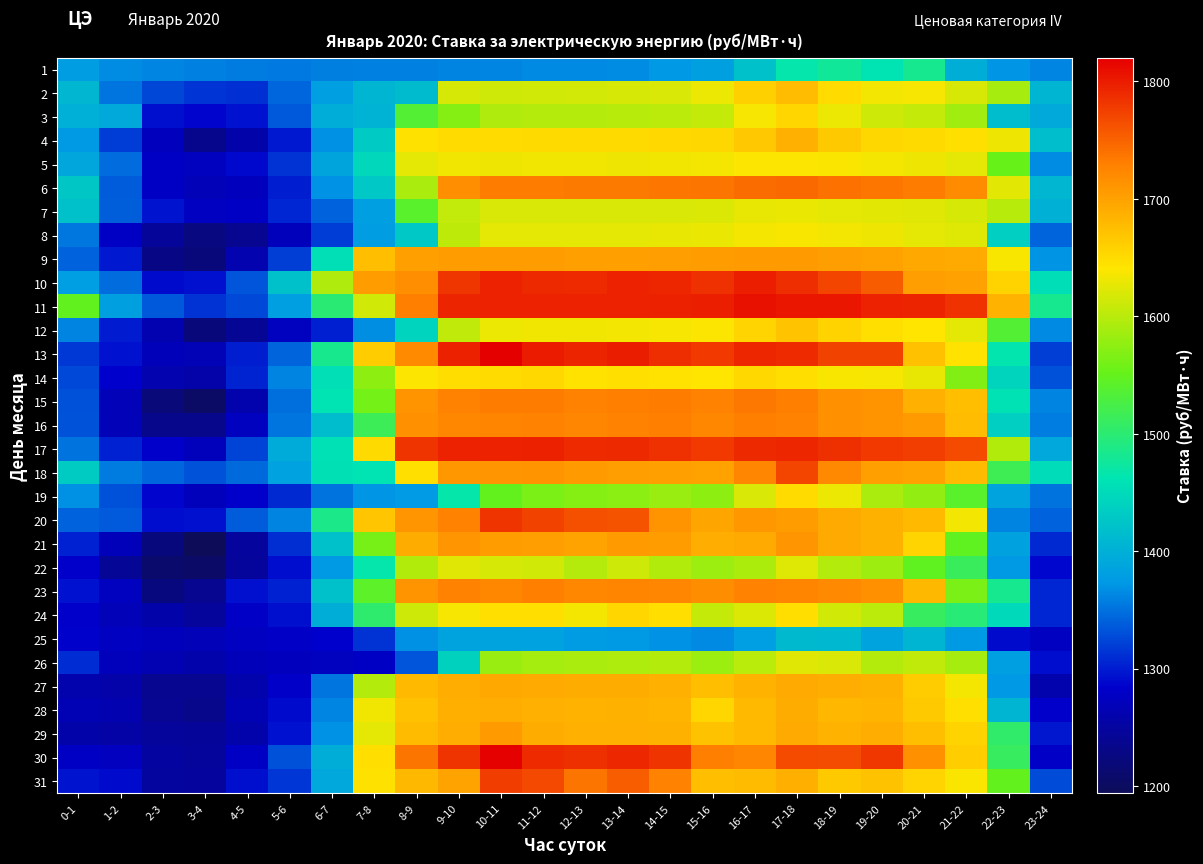

Reading left to right, transcribe all the data shown in this chart.

1: 0-1=1377.6	1-2=1365.5	2-3=1362.0	3-4=1359.8	4-5=1355.6	5-6=1354.2	6-7=1358.8	7-8=1359.9	8-9=1360.2	9-10=1361.1	10-11=1362.2	11-12=1364.2	12-13=1364.2	13-14=1365.5	14-15=1373.0	15-16=1382.1	16-17=1420.1	17-18=1466.4	18-19=1476.8	19-20=1461.6	20-21=1481.6	21-22=1398.0	22-23=1371.7	23-24=1362.0
2: 0-1=1407.3	1-2=1352.0	2-3=1325.5	3-4=1314.8	4-5=1311.8	5-6=1343.6	6-7=1380.4	7-8=1405.8	8-9=1413.3	9-10=1616.7	10-11=1612.7	11-12=1614.6	12-13=1615.7	13-14=1616.2	14-15=1619.5	15-16=1630.4	16-17=1659.4	17-18=1677.0	18-19=1649.8	19-20=1634.0	20-21=1635.7	21-22=1617.4	22-23=1590.2	23-24=1406.0
3: 0-1=1399.8	1-2=1392.8	2-3=1292.4	3-4=1285.8	4-5=1294.7	5-6=1334.8	6-7=1396.4	7-8=1403.3	8-9=1535.6	9-10=1570.0	10-11=1594.9	11-12=1598.2	12-13=1598.7	13-14=1599.6	14-15=1602.1	15-16=1606.2	16-17=1635.6	17-18=1654.2	18-19=1630.3	19-20=1611.8	20-21=1607.2	21-22=1586.4	22-23=1416.0	23-24=1392.6
4: 0-1=1374.2	1-2=1318.8	2-3=1272.8	3-4=1234.6	4-5=1257.7	5-6=1299.1	6-7=1367.9	7-8=1430.1	8-9=1644.7	9-10=1649.7	10-11=1650.0	11-12=1650.6	12-13=1650.4	13-14=1650.6	14-15=1651.6	15-16=1653.3	16-17=1666.9	17-18=1687.6	18-19=1665.0	19-20=1653.2	20-21=1651.1	21-22=1645.4	22-23=1631.4	23-24=1417.8
5: 0-1=1389.6	1-2=1347.0	2-3=1277.8	3-4=1274.9	4-5=1288.2	5-6=1313.7	6-7=1387.0	7-8=1446.2	8-9=1625.8	9-10=1632.2	10-11=1631.8	11-12=1632.4	12-13=1631.9	13-14=1631.6	14-15=1633.0	15-16=1634.7	16-17=1639.6	17-18=1640.2	18-19=1638.4	19-20=1635.4	20-21=1631.6	21-22=1626.7	22-23=1551.9	23-24=1365.4
6: 0-1=1426.9	1-2=1337.6	2-3=1278.1	3-4=1269.0	4-5=1272.9	5-6=1300.8	6-7=1369.6	7-8=1427.8	8-9=1591.4	9-10=1716.6	10-11=1732.5	11-12=1733.0	12-13=1733.6	13-14=1734.2	14-15=1736.8	15-16=1738.1	16-17=1744.1	17-18=1746.1	18-19=1740.6	19-20=1736.2	20-21=1733.0	21-22=1719.1	22-23=1625.4	23-24=1407.3
7: 0-1=1421.4	1-2=1338.5	2-3=1296.6	3-4=1276.3	4-5=1279.2	5-6=1305.5	6-7=1341.1	7-8=1380.0	8-9=1541.2	9-10=1605.4	10-11=1618.8	11-12=1618.8	12-13=1619.1	13-14=1618.7	14-15=1619.5	15-16=1620.5	16-17=1627.0	17-18=1628.3	18-19=1626.6	19-20=1625.0	20-21=1623.5	21-22=1616.8	22-23=1599.5	23-24=1401.2
8: 0-1=1353.4	1-2=1278.8	2-3=1244.4	3-4=1225.2	4-5=1238.0	5-6=1272.2	6-7=1319.5	7-8=1377.8	8-9=1427.8	9-10=1602.9	10-11=1625.9	11-12=1626.3	12-13=1626.2	13-14=1626.6	14-15=1627.9	15-16=1628.8	16-17=1634.8	17-18=1637.9	18-19=1634.1	19-20=1631.2	20-21=1626.1	21-22=1622.8	22-23=1437.2	23-24=1342.7
9: 0-1=1341.9	1-2=1298.3	2-3=1228.3	3-4=1222.0	4-5=1261.7	5-6=1320.2	6-7=1455.0	7-8=1674.5	8-9=1701.9	9-10=1705.0	10-11=1704.5	11-12=1704.3	12-13=1702.2	13-14=1702.4	14-15=1703.6	15-16=1705.2	16-17=1706.5	17-18=1705.5	18-19=1703.5	19-20=1699.9	20-21=1694.2	21-22=1692.9	22-23=1637.0	23-24=1371.2
10: 0-1=1379.9	1-2=1347.6	2-3=1290.5	3-4=1294.2	4-5=1334.6	5-6=1421.2	6-7=1594.5	7-8=1704.1	8-9=1716.6	9-10=1782.1	10-11=1795.0	11-12=1790.0	12-13=1788.8	13-14=1795.1	14-15=1792.6	15-16=1785.4	16-17=1797.9	17-18=1787.3	18-19=1771.4	19-20=1754.7	20-21=1703.6	21-22=1701.5	22-23=1657.3	23-24=1454.4
11: 0-1=1547.5	1-2=1381.8	2-3=1334.7	3-4=1313.7	4-5=1327.2	5-6=1380.7	6-7=1499.8	7-8=1613.7	8-9=1729.8	9-10=1794.4	10-11=1795.3	11-12=1795.5	12-13=1794.9	13-14=1794.5	14-15=1796.5	15-16=1798.1	16-17=1807.6	17-18=1804.2	18-19=1804.1	19-20=1794.8	20-21=1793.7	21-22=1784.1	22-23=1685.1	23-24=1481.5
12: 0-1=1360.6	1-2=1300.1	2-3=1263.3	3-4=1222.1	4-5=1241.1	5-6=1275.6	6-7=1302.1	7-8=1366.6	8-9=1441.2	9-10=1604.6	10-11=1629.8	11-12=1633.0	12-13=1633.1	13-14=1633.4	14-15=1635.8	15-16=1639.8	16-17=1655.6	17-18=1670.0	18-19=1656.4	19-20=1645.3	20-21=1641.4	21-22=1626.0	22-23=1535.6	23-24=1365.0
13: 0-1=1316.9	1-2=1295.0	2-3=1270.6	3-4=1268.2	4-5=1301.2	5-6=1342.3	6-7=1483.5	7-8=1663.2	8-9=1720.3	9-10=1796.2	10-11=1820.2	11-12=1799.8	12-13=1794.5	13-14=1798.3	14-15=1788.0	15-16=1779.3	16-17=1792.2	17-18=1788.7	18-19=1773.7	19-20=1773.7	20-21=1673.1	21-22=1643.7	22-23=1464.5	23-24=1321.0
14: 0-1=1326.2	1-2=1284.4	2-3=1261.5	3-4=1256.7	4-5=1304.2	5-6=1361.3	6-7=1455.5	7-8=1575.0	8-9=1639.5	9-10=1648.7	10-11=1649.4	11-12=1652.6	12-13=1643.9	13-14=1646.0	14-15=1644.0	15-16=1641.0	16-17=1652.5	17-18=1647.1	18-19=1637.4	19-20=1636.2	20-21=1627.9	21-22=1567.9	22-23=1443.1	23-24=1331.2
15: 0-1=1331.5	1-2=1269.6	2-3=1220.4	3-4=1204.9	4-5=1261.1	5-6=1349.0	6-7=1460.8	7-8=1560.3	8-9=1713.6	9-10=1728.2	10-11=1732.2	11-12=1731.7	12-13=1728.0	13-14=1730.6	14-15=1731.0	15-16=1727.1	16-17=1734.8	17-18=1729.4	18-19=1715.8	19-20=1711.5	20-21=1687.2	21-22=1673.8	22-23=1458.8	23-24=1360.3
16: 0-1=1332.4	1-2=1268.8	2-3=1234.1	3-4=1233.2	4-5=1275.6	5-6=1352.1	6-7=1416.6	7-8=1514.8	8-9=1714.8	9-10=1722.9	10-11=1725.5	11-12=1728.1	12-13=1723.9	13-14=1728.1	14-15=1730.0	15-16=1722.7	16-17=1729.5	17-18=1727.7	18-19=1715.0	19-20=1711.6	20-21=1707.2	21-22=1676.6	22-23=1436.4	23-24=1357.3
17: 0-1=1351.0	1-2=1303.9	2-3=1282.3	3-4=1271.0	4-5=1323.1	5-6=1394.5	6-7=1457.4	7-8=1650.8	8-9=1782.9	9-10=1795.2	10-11=1795.7	11-12=1795.8	12-13=1789.0	13-14=1790.6	14-15=1785.4	15-16=1779.3	16-17=1790.2	17-18=1792.7	18-19=1786.5	19-20=1779.2	20-21=1775.6	21-22=1767.4	22-23=1595.2	23-24=1391.8
18: 0-1=1432.2	1-2=1356.4	2-3=1343.9	3-4=1332.8	4-5=1346.1	5-6=1383.8	6-7=1455.9	7-8=1460.7	8-9=1645.4	9-10=1707.9	10-11=1711.0	11-12=1711.9	12-13=1705.3	13-14=1703.9	14-15=1701.8	15-16=1700.3	16-17=1724.0	17-18=1772.3	18-19=1721.2	19-20=1702.4	20-21=1699.1	21-22=1678.0	22-23=1516.9	23-24=1450.6
19: 0-1=1368.3	1-2=1331.3	2-3=1286.6	3-4=1271.5	4-5=1282.6	5-6=1307.8	6-7=1351.3	7-8=1372.4	8-9=1375.4	9-10=1466.9	10-11=1549.5	11-12=1564.5	12-13=1569.8	13-14=1574.0	14-15=1581.9	15-16=1575.5	16-17=1619.0	17-18=1649.3	18-19=1630.0	19-20=1591.0	20-21=1577.6	21-22=1540.4	22-23=1385.4	23-24=1351.8
20: 0-1=1341.1	1-2=1336.9	2-3=1291.2	3-4=1293.3	4-5=1337.2	5-6=1360.5	6-7=1486.3	7-8=1669.3	8-9=1710.4	9-10=1727.4	10-11=1782.6	11-12=1772.8	12-13=1763.6	13-14=1760.6	14-15=1713.2	15-16=1697.2	16-17=1708.8	17-18=1704.1	18-19=1692.7	19-20=1686.7	20-21=1679.1	21-22=1634.0	22-23=1360.8	23-24=1341.5
21: 0-1=1303.6	1-2=1271.0	2-3=1222.4	3-4=1194.0	4-5=1248.6	5-6=1311.0	6-7=1420.2	7-8=1562.0	8-9=1691.0	9-10=1710.3	10-11=1704.9	11-12=1703.5	12-13=1698.3	13-14=1706.5	14-15=1704.2	15-16=1689.5	16-17=1692.7	17-18=1710.6	18-19=1692.9	19-20=1686.7	20-21=1656.2	21-22=1546.4	22-23=1382.9	23-24=1308.6
22: 0-1=1282.3	1-2=1242.5	2-3=1209.5	3-4=1205.9	4-5=1247.6	5-6=1291.2	6-7=1373.9	7-8=1466.1	8-9=1595.3	9-10=1623.3	10-11=1616.8	11-12=1614.4	12-13=1597.7	13-14=1612.3	14-15=1595.7	15-16=1583.0	16-17=1592.5	17-18=1622.2	18-19=1597.3	19-20=1585.1	20-21=1547.0	21-22=1512.1	22-23=1374.2	23-24=1287.8
23: 0-1=1294.8	1-2=1275.4	2-3=1223.5	3-4=1237.5	4-5=1293.8	5-6=1304.0	6-7=1420.0	7-8=1543.8	8-9=1712.4	9-10=1726.9	10-11=1723.4	11-12=1728.8	12-13=1722.6	13-14=1725.3	14-15=1724.4	15-16=1718.0	16-17=1726.2	17-18=1725.8	18-19=1721.6	19-20=1714.5	20-21=1679.7	21-22=1563.4	22-23=1481.8	23-24=1305.7
24: 0-1=1282.2	1-2=1269.4	2-3=1258.4	3-4=1247.2	4-5=1280.4	5-6=1292.8	6-7=1397.3	7-8=1503.0	8-9=1611.7	9-10=1636.4	10-11=1645.8	11-12=1647.5	12-13=1635.1	13-14=1654.2	14-15=1647.2	15-16=1606.8	16-17=1620.6	17-18=1647.3	18-19=1613.8	19-20=1602.2	20-21=1511.9	21-22=1496.3	22-23=1448.5	23-24=1305.5
25: 0-1=1284.9	1-2=1276.5	2-3=1271.7	3-4=1269.5	4-5=1277.1	5-6=1279.7	6-7=1284.0	7-8=1313.4	8-9=1368.1	9-10=1386.0	10-11=1385.7	11-12=1383.7	12-13=1377.3	13-14=1374.3	14-15=1369.1	15-16=1364.1	16-17=1379.5	17-18=1411.6	18-19=1410.0	19-20=1384.8	20-21=1406.0	21-22=1374.3	22-23=1290.0	23-24=1276.1
26: 0-1=1310.0	1-2=1271.9	2-3=1264.9	3-4=1259.8	4-5=1270.0	5-6=1272.5	6-7=1274.7	7-8=1278.0	8-9=1334.6	9-10=1439.3	10-11=1582.7	11-12=1588.2	12-13=1590.4	13-14=1593.4	14-15=1597.3	15-16=1583.5	16-17=1601.2	17-18=1624.2	18-19=1619.6	19-20=1597.6	20-21=1604.9	21-22=1589.9	22-23=1380.3	23-24=1291.6
27: 0-1=1260.2	1-2=1256.6	2-3=1238.6	3-4=1237.3	4-5=1260.2	5-6=1281.7	6-7=1351.8	7-8=1597.2	8-9=1679.2	9-10=1690.5	10-11=1693.6	11-12=1692.3	12-13=1690.9	13-14=1690.9	14-15=1687.1	15-16=1673.5	16-17=1684.7	17-18=1692.3	18-19=1689.9	19-20=1685.8	20-21=1663.0	21-22=1635.4	22-23=1372.8	23-24=1260.6
28: 0-1=1266.9	1-2=1262.7	2-3=1239.4	3-4=1233.7	4-5=1266.9	5-6=1289.7	6-7=1361.7	7-8=1632.3	8-9=1672.3	9-10=1688.5	10-11=1690.1	11-12=1687.3	12-13=1685.5	13-14=1686.4	14-15=1683.8	15-16=1654.2	16-17=1678.8	17-18=1691.3	18-19=1681.1	19-20=1683.7	20-21=1666.0	21-22=1646.0	22-23=1406.0	23-24=1282.4
29: 0-1=1258.2	1-2=1254.5	2-3=1246.3	3-4=1244.3	4-5=1259.6	5-6=1295.4	6-7=1369.9	7-8=1625.9	8-9=1677.4	9-10=1690.1	10-11=1705.4	11-12=1691.1	12-13=1687.4	13-14=1688.0	14-15=1686.1	15-16=1671.5	16-17=1678.5	17-18=1692.1	18-19=1685.4	19-20=1689.6	20-21=1674.3	21-22=1657.1	22-23=1505.2	23-24=1297.0
30: 0-1=1278.4	1-2=1274.0	2-3=1251.0	3-4=1246.7	4-5=1278.2	5-6=1331.1	6-7=1397.8	7-8=1646.9	8-9=1737.9	9-10=1783.0	10-11=1817.9	11-12=1788.5	12-13=1786.5	13-14=1791.9	14-15=1782.6	15-16=1730.9	16-17=1724.0	17-18=1767.0	18-19=1766.3	19-20=1780.5	20-21=1716.0	21-22=1661.7	22-23=1511.5	23-24=1279.8
31: 0-1=1295.5	1-2=1290.0	2-3=1249.5	3-4=1248.1	4-5=1292.6	5-6=1315.9	6-7=1391.0	7-8=1644.4	8-9=1680.2	9-10=1698.6	10-11=1777.1	11-12=1768.8	12-13=1737.7	13-14=1753.0	14-15=1726.1	15-16=1674.5	16-17=1677.7	17-18=1688.3	18-19=1665.8	19-20=1672.2	20-21=1656.0	21-22=1639.2	22-23=1549.6	23-24=1328.5